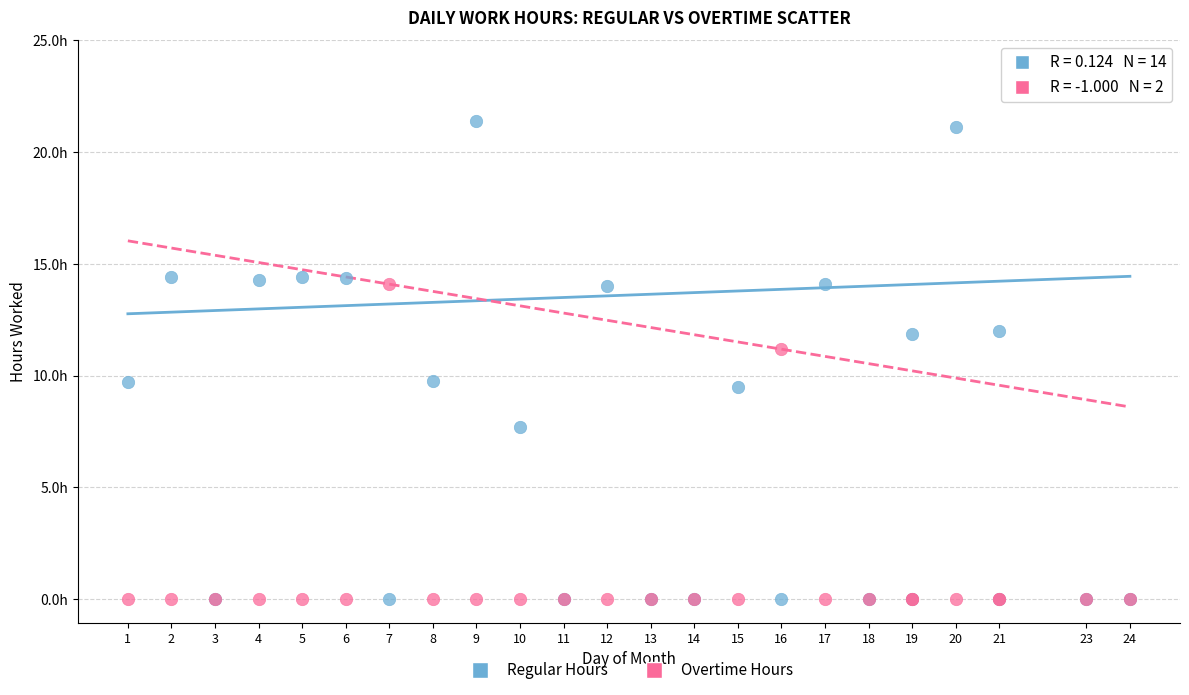

Which series has the widest spread of Y values?

Regular Hours